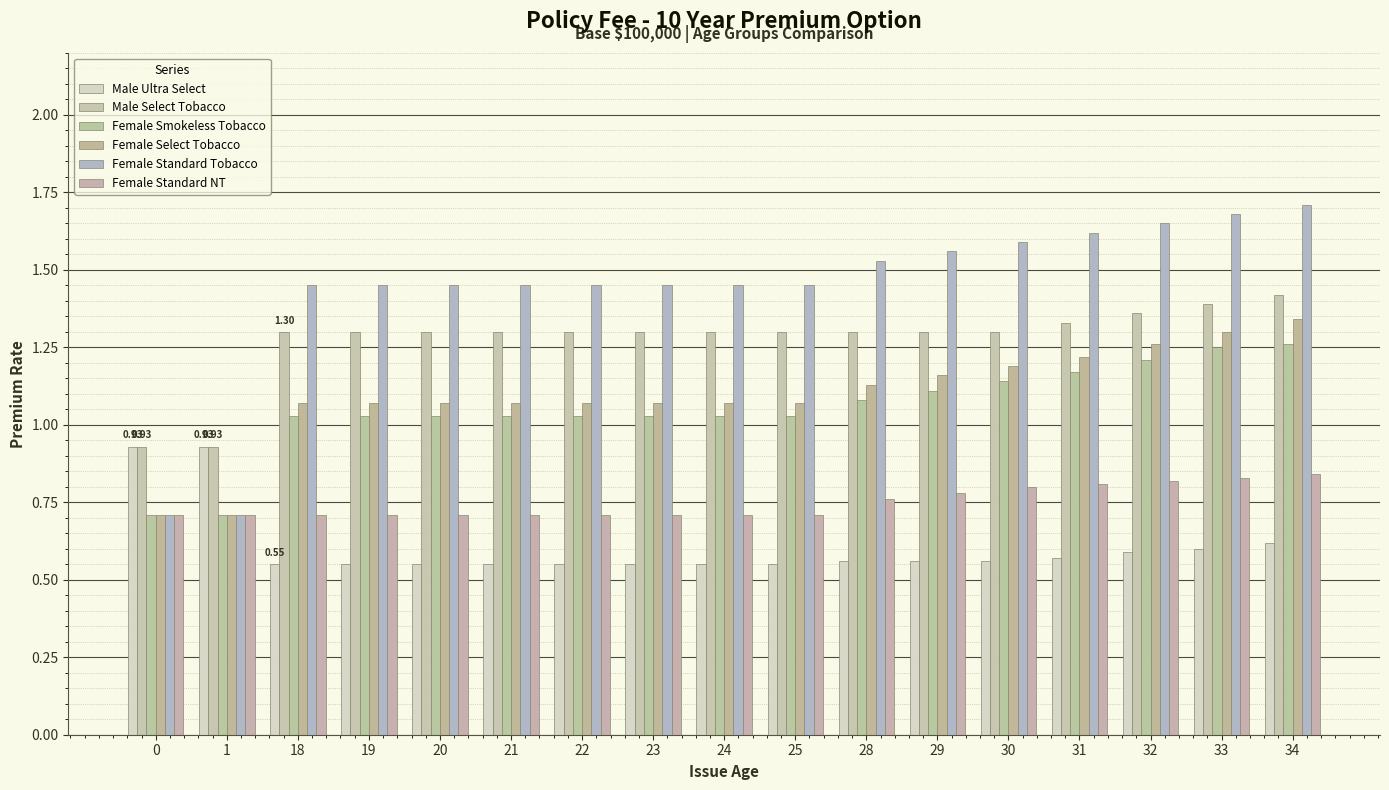

What is the sum of all Female Smokeless Tobacco values?

17.9